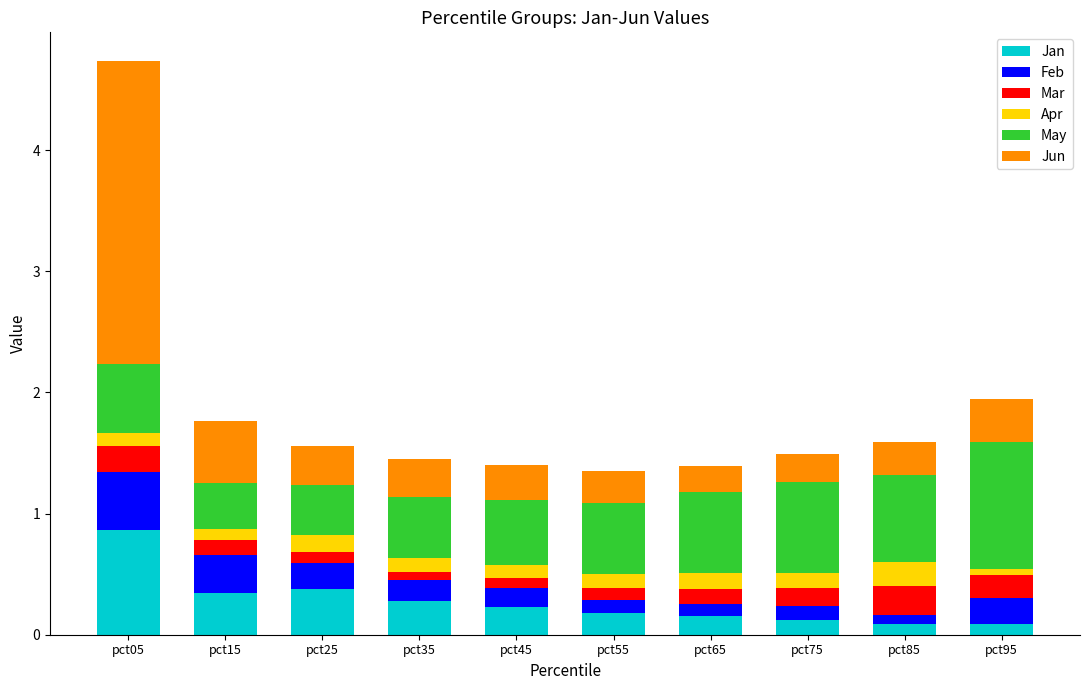

What is the total value across all series at pct05?

4.7